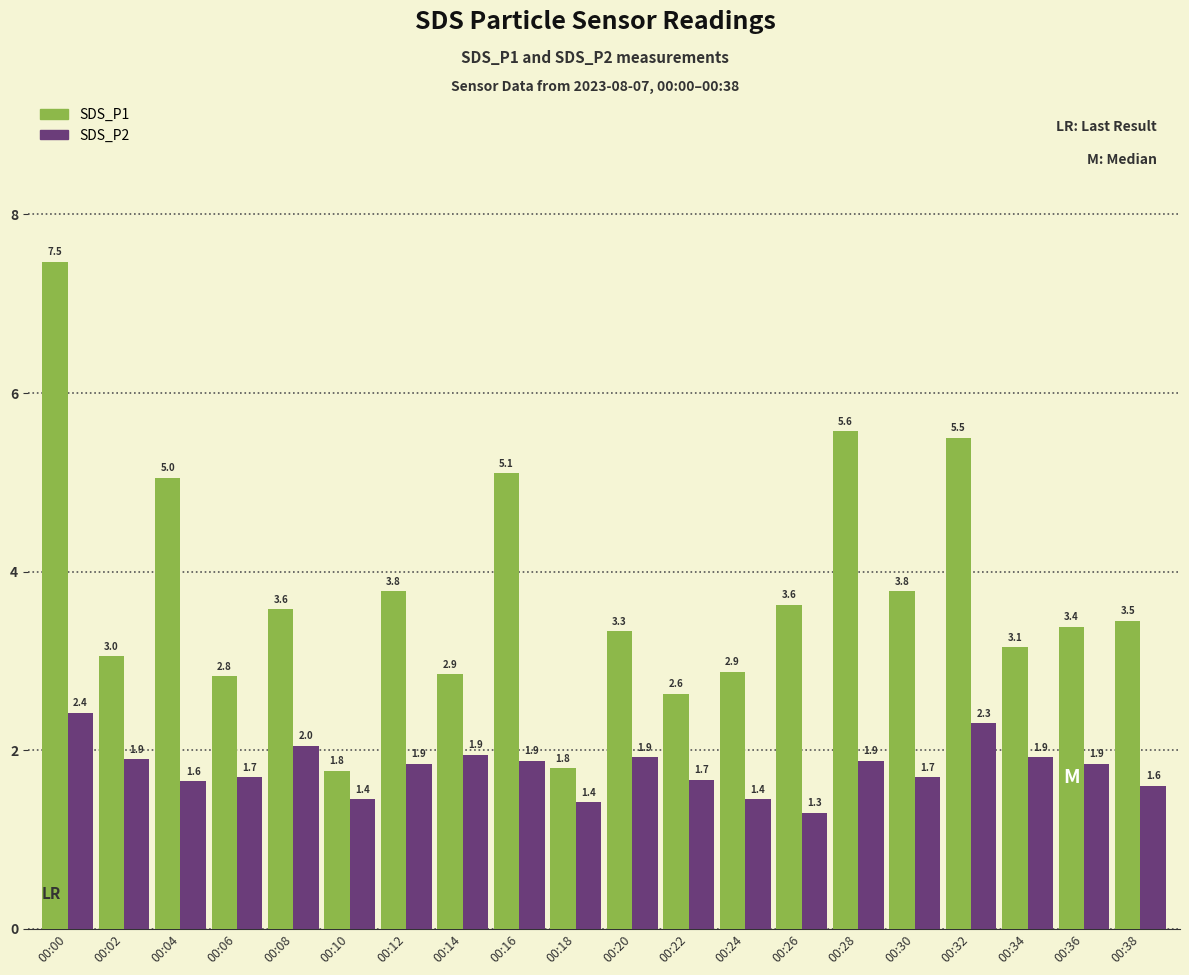

What is the average value of the SDS_P1 series?

3.7